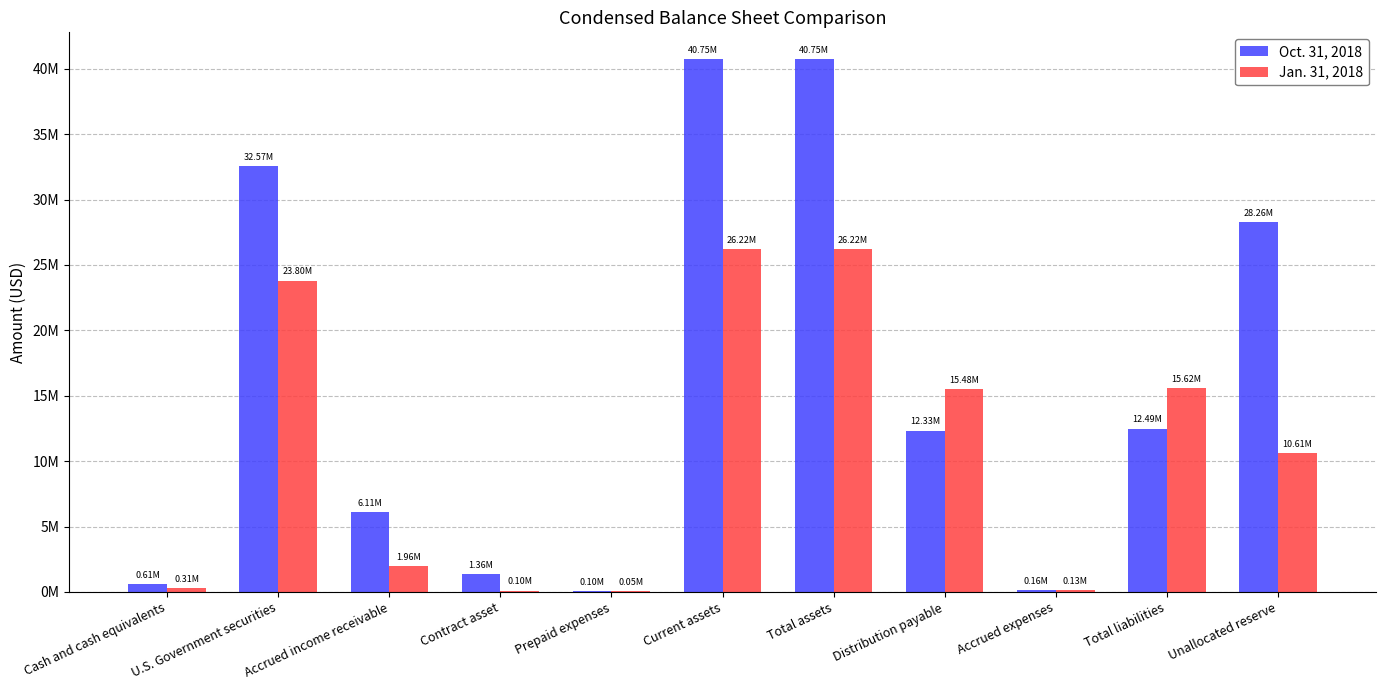

What are all the series names shown in the legend?

Oct. 31, 2018, Jan. 31, 2018